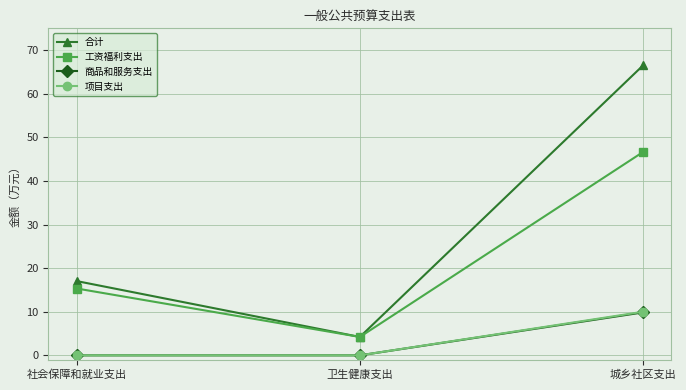

How many lines are shown in the chart?

4